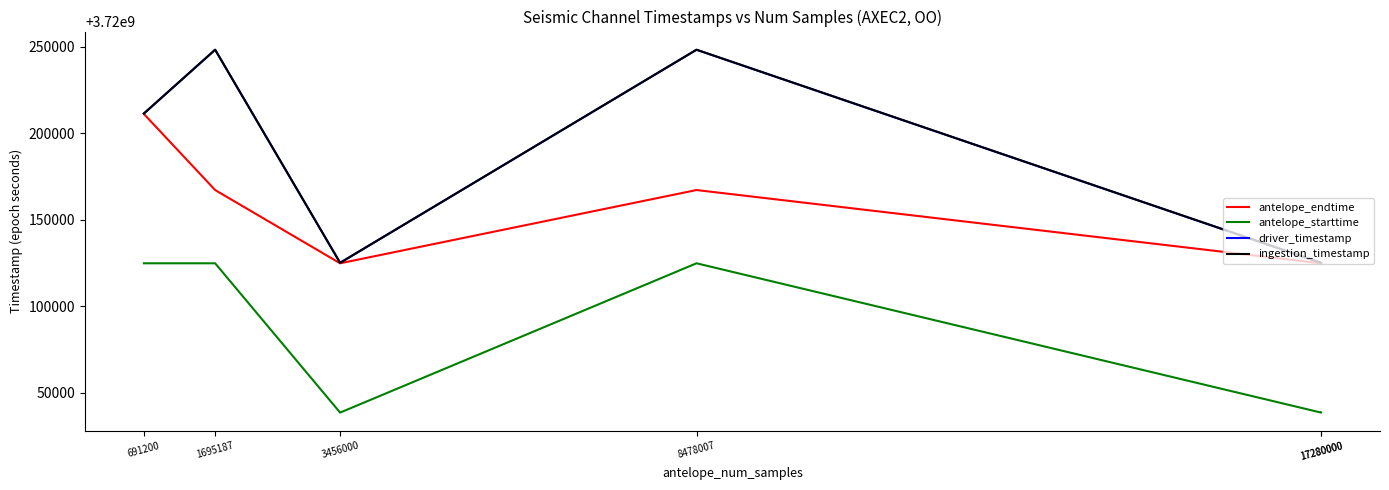

At which category does driver_timestamp reach its first local valley?

3456000